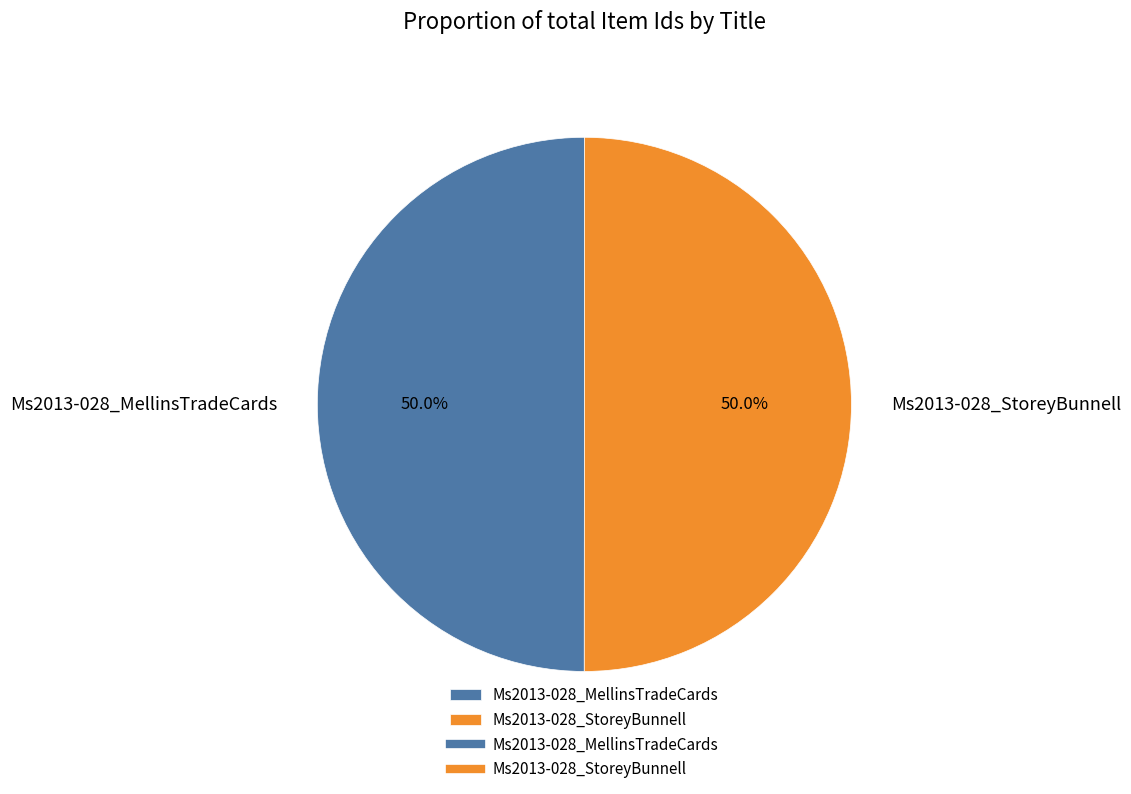

What percentage is the Ms2013-028_StoreyBunnell slice, to the nearest percent?

50%